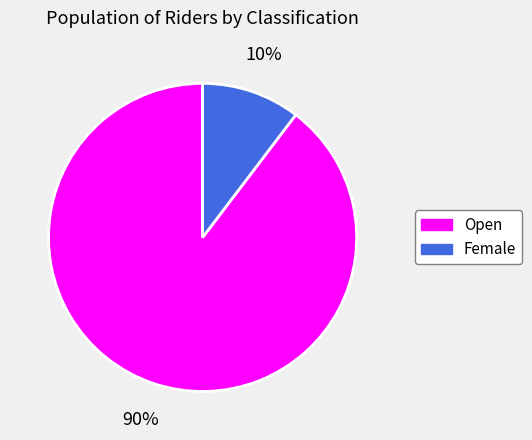

Rank the categories by value from highest to lowest.

Open, Female